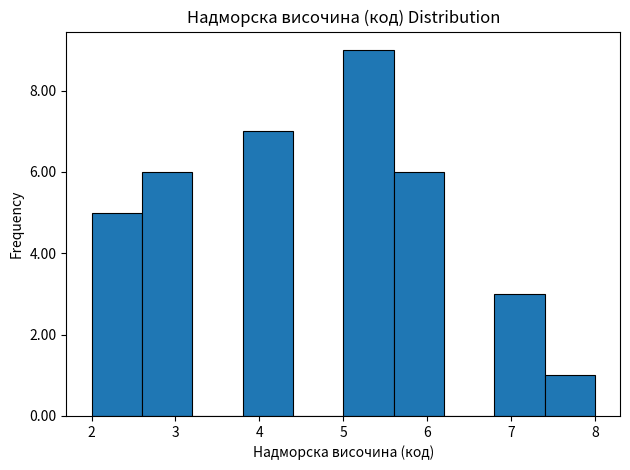

Reading left to right, list every bar in this chart as the range it spans on the x-axis followed by its height. The values are not printed on the chart, so give them approximately, as read against the axis.

2.0 to 2.6: 5
2.6 to 3.2: 6
3.2 to 3.8: 0
3.8 to 4.4: 7
4.4 to 5.0: 0
5.0 to 5.6: 9
5.6 to 6.2: 6
6.2 to 6.8: 0
6.8 to 7.4: 3
7.4 to 8.0: 1